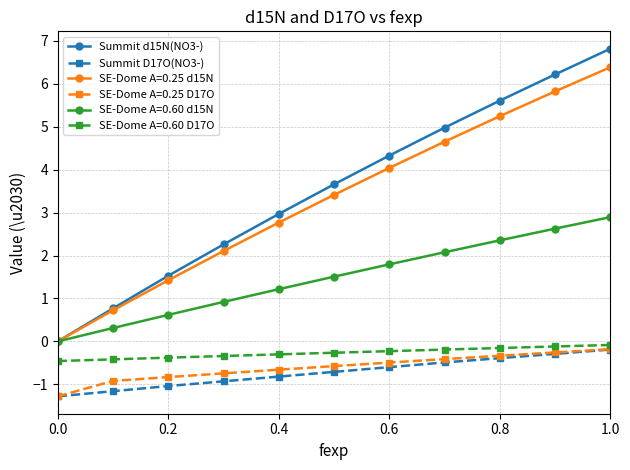

Which series has the widest spread of values?

Summit d15N(NO3-)